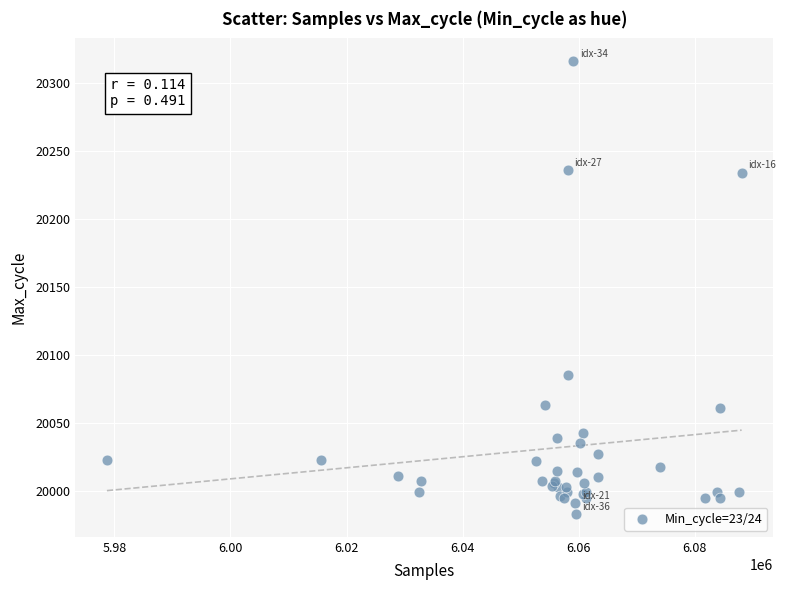

What Y value in the scatter plot is closest to 20149?

20085